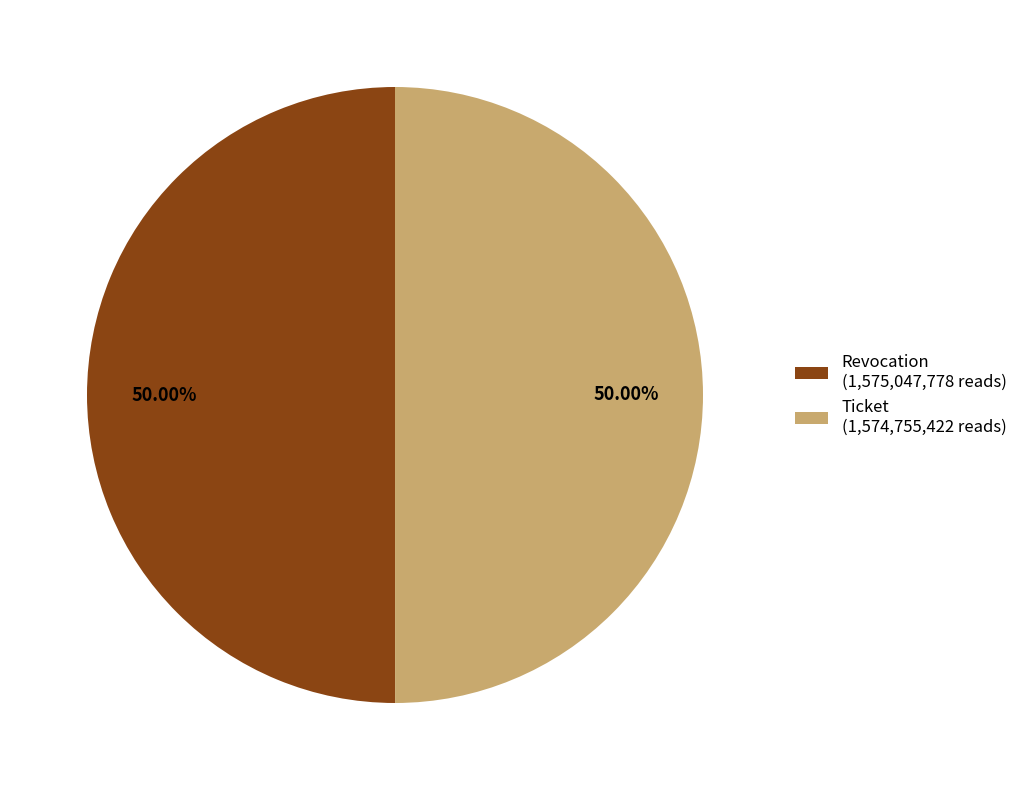

How many slices are in this pie chart?

2